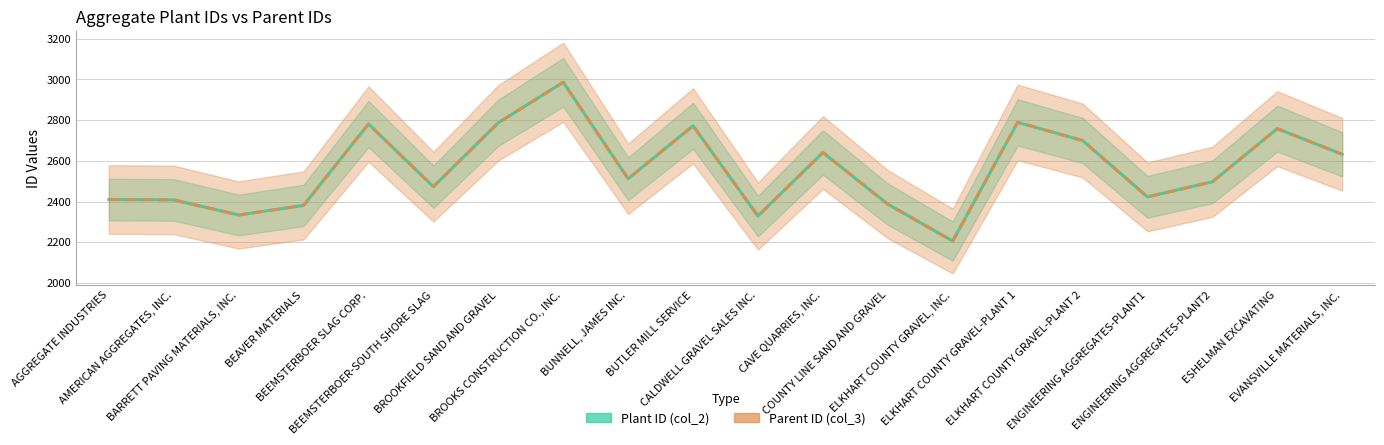

True or false: Parent ID (col_3) has a value of 2381 at BEAVER MATERIALS.

True